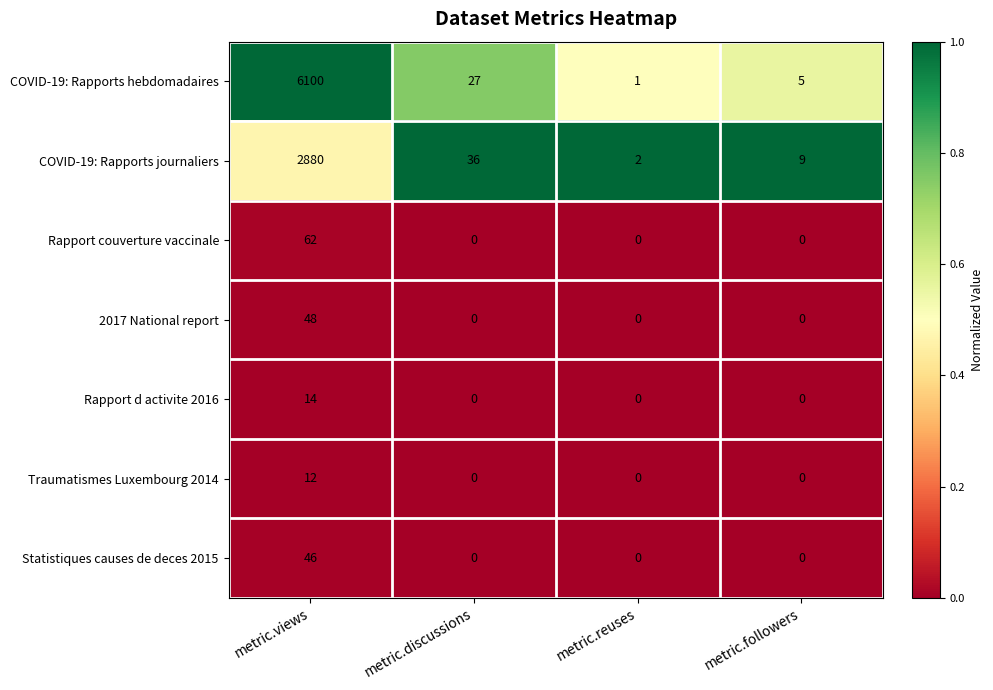

At which category does the chart reach its peak across all series?

metric.views